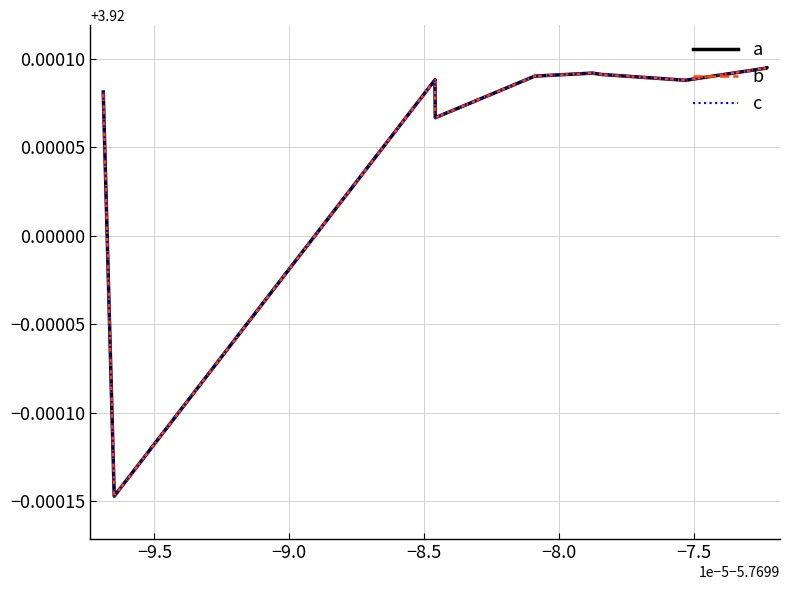

Count the b values in the range 3 to 4.

15